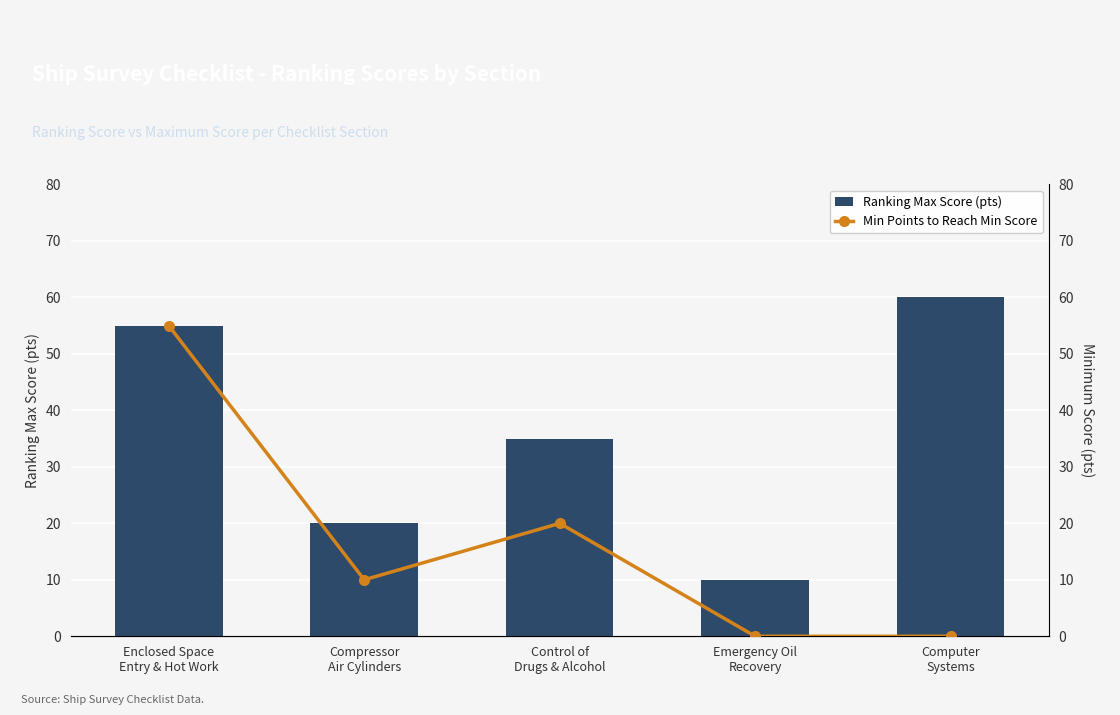

List the series in order of their peak value, lowest first.

Min Points to Reach Min Score, Ranking Max Score (pts)